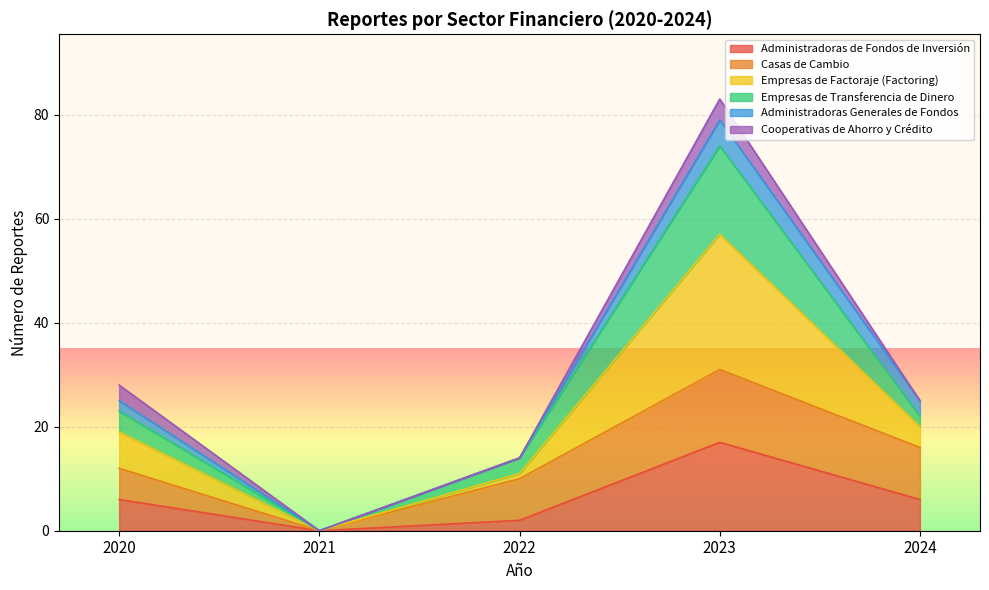

At which label does Administradoras de Fondos de Inversión reach its minimum?

2021